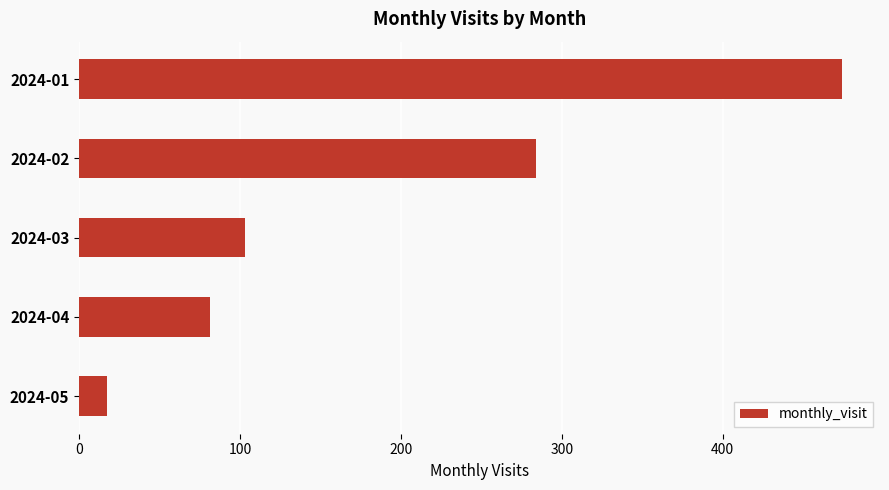

Which has a higher value, 2024-02 or 2024-05?

2024-02